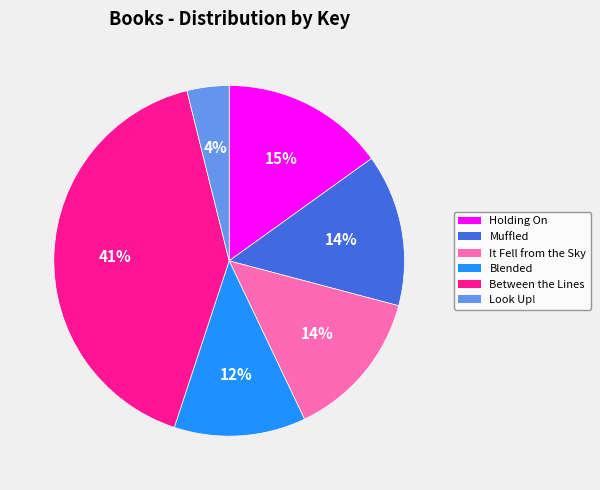

Is the sum of Blended and Between the Lines greater than half?

Yes